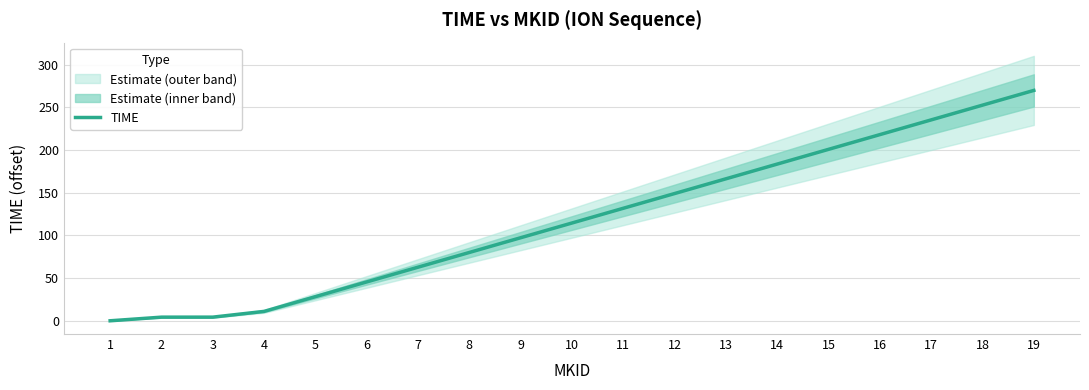

What is the sum of the values at 6 and 4?

56.5